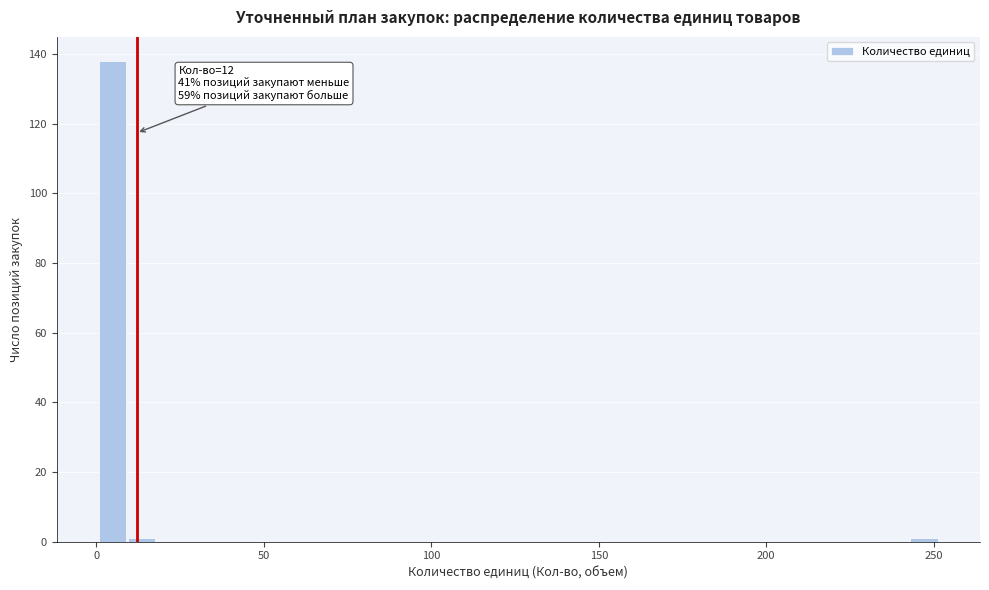

Read against the x-axis, roughly where is the centre of the tallest bar?

5